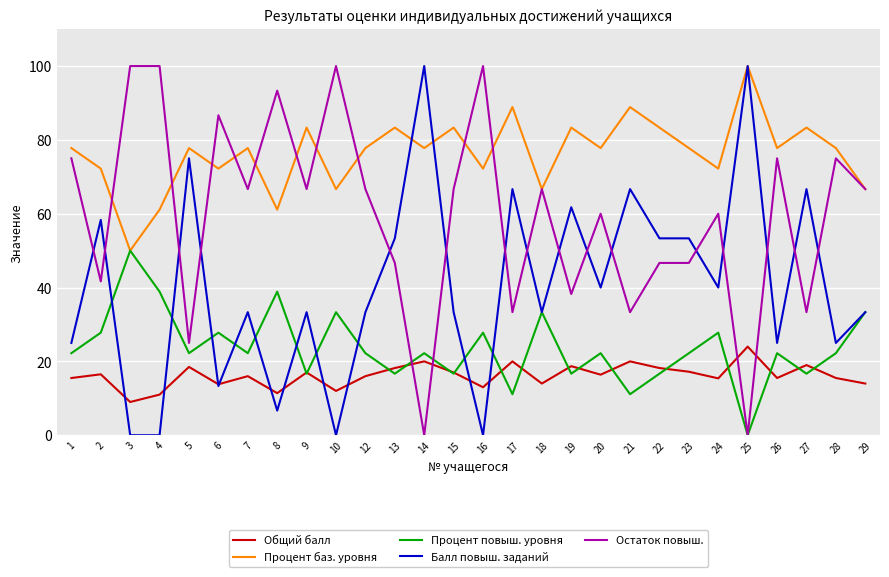

Rank the series at 1 from highest to lowest value.

Процент баз. уровня, Остаток повыш., Балл повыш. заданий, Процент повыш. уровня, Общий балл